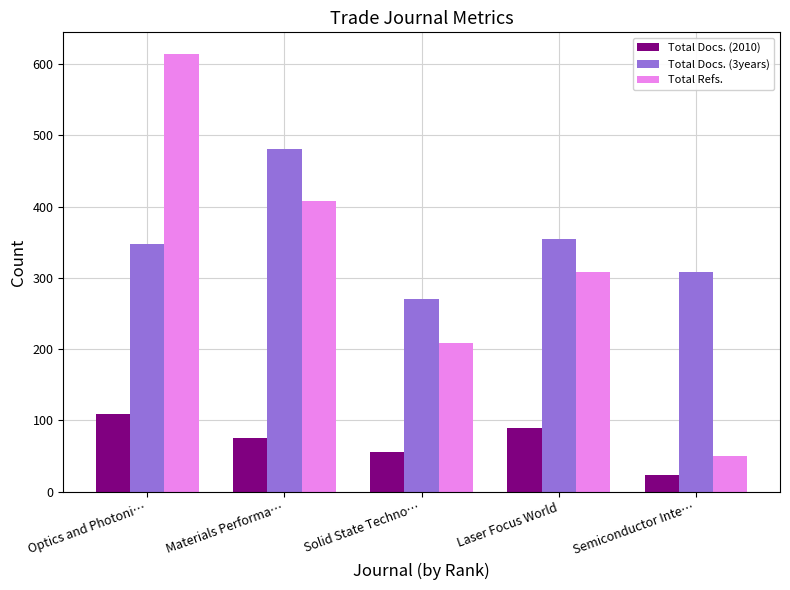

What is the label of the 4th bar from the right?

Materials Performa…